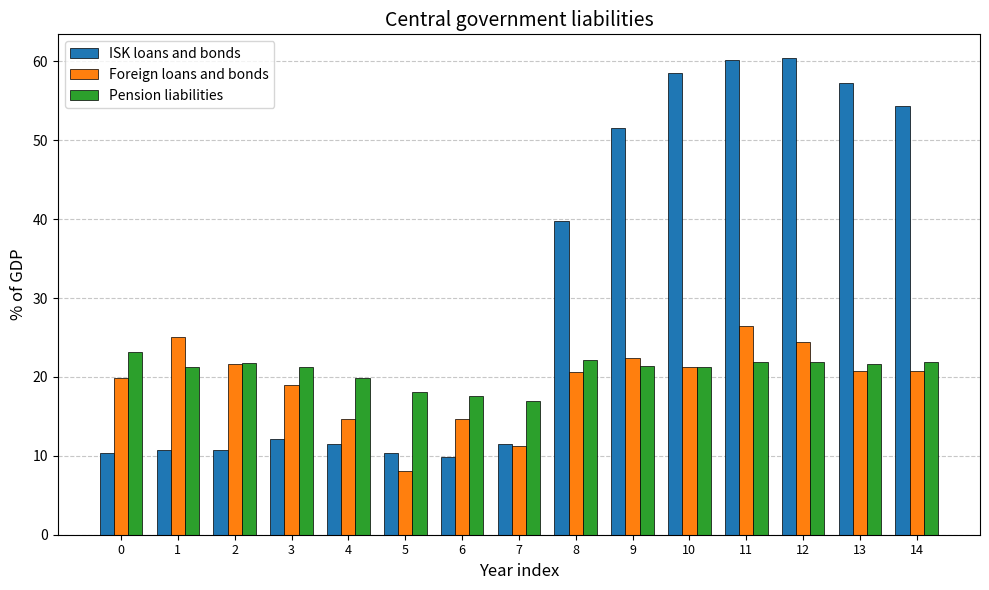

True or false: Pension liabilities has a value of 18.1 at 5.

True